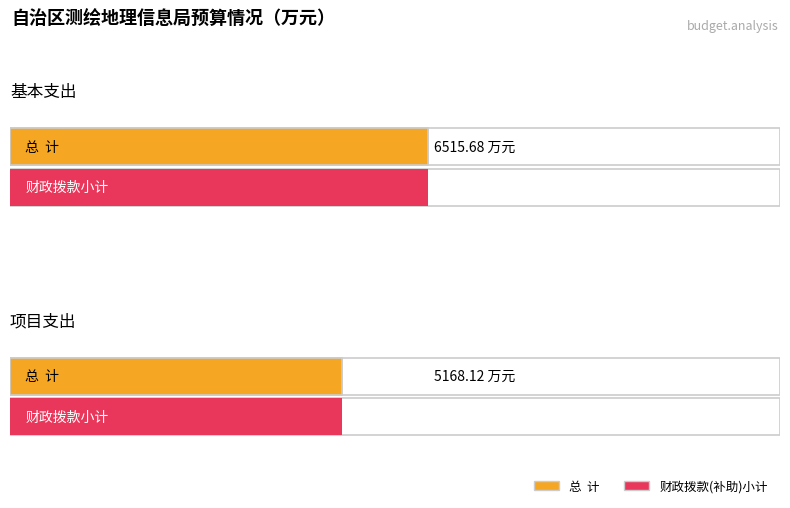

What is the sum of all 总  计 values?

11683.8